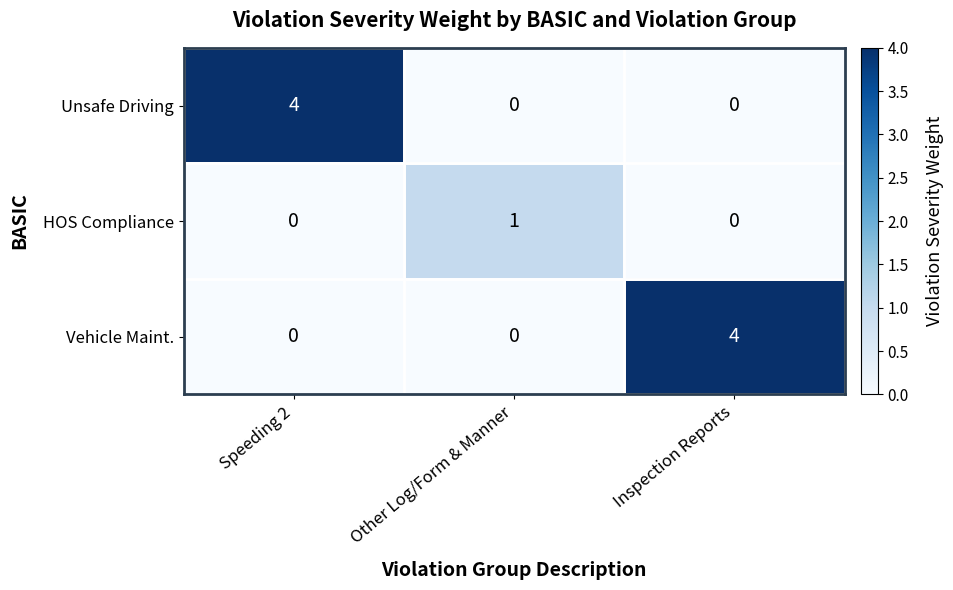

The value of HOS Compliance at Other Log/Form & Manner is 2. True or false?

False